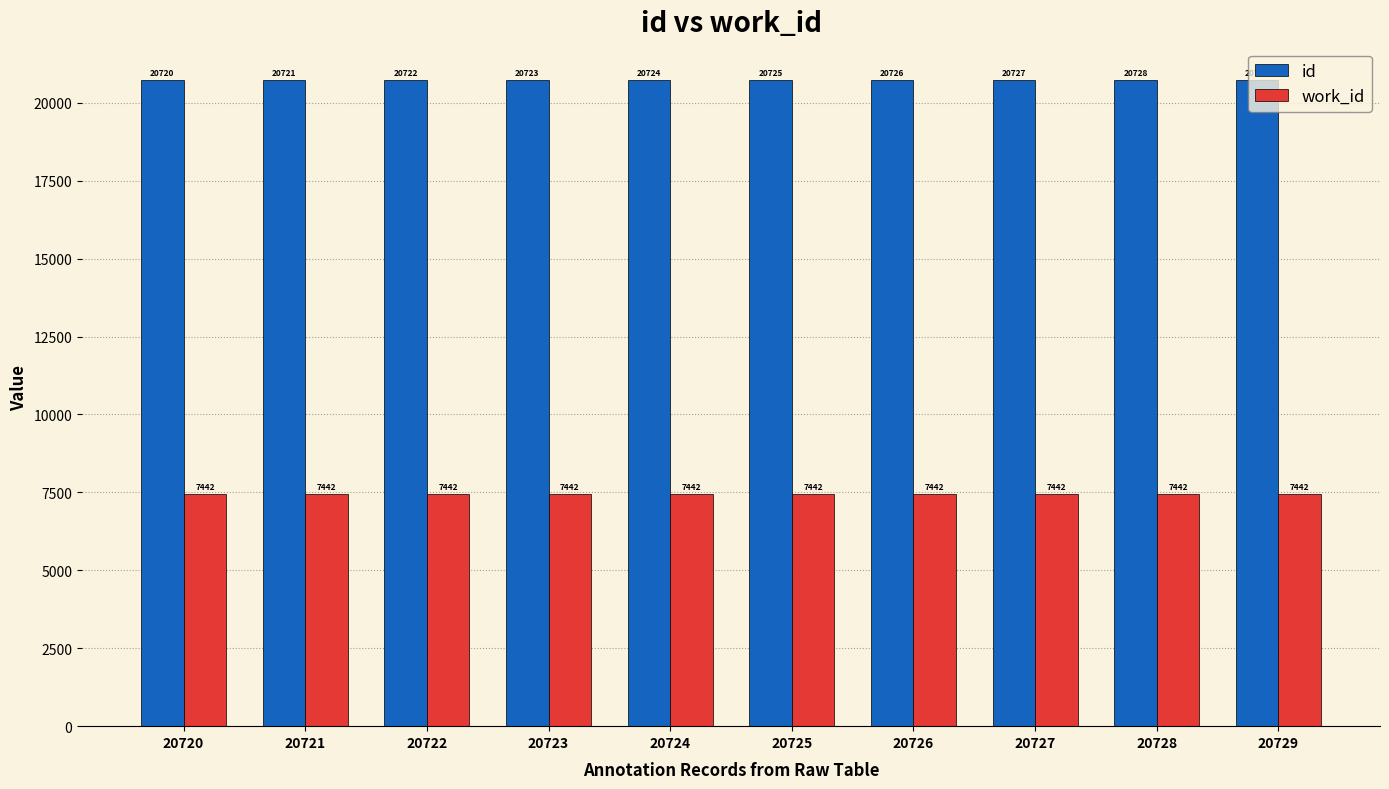

What is the value of the work_id bar at the 2nd from the left?

7442